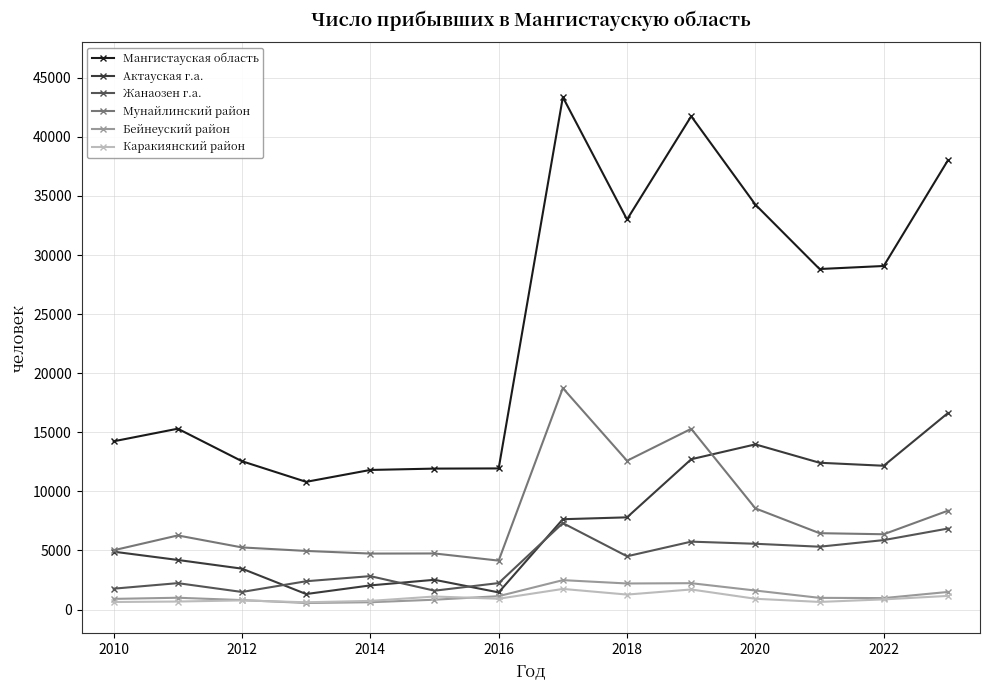

True or false: Мангистауская область and Актауская г.а. cross at least once.

False